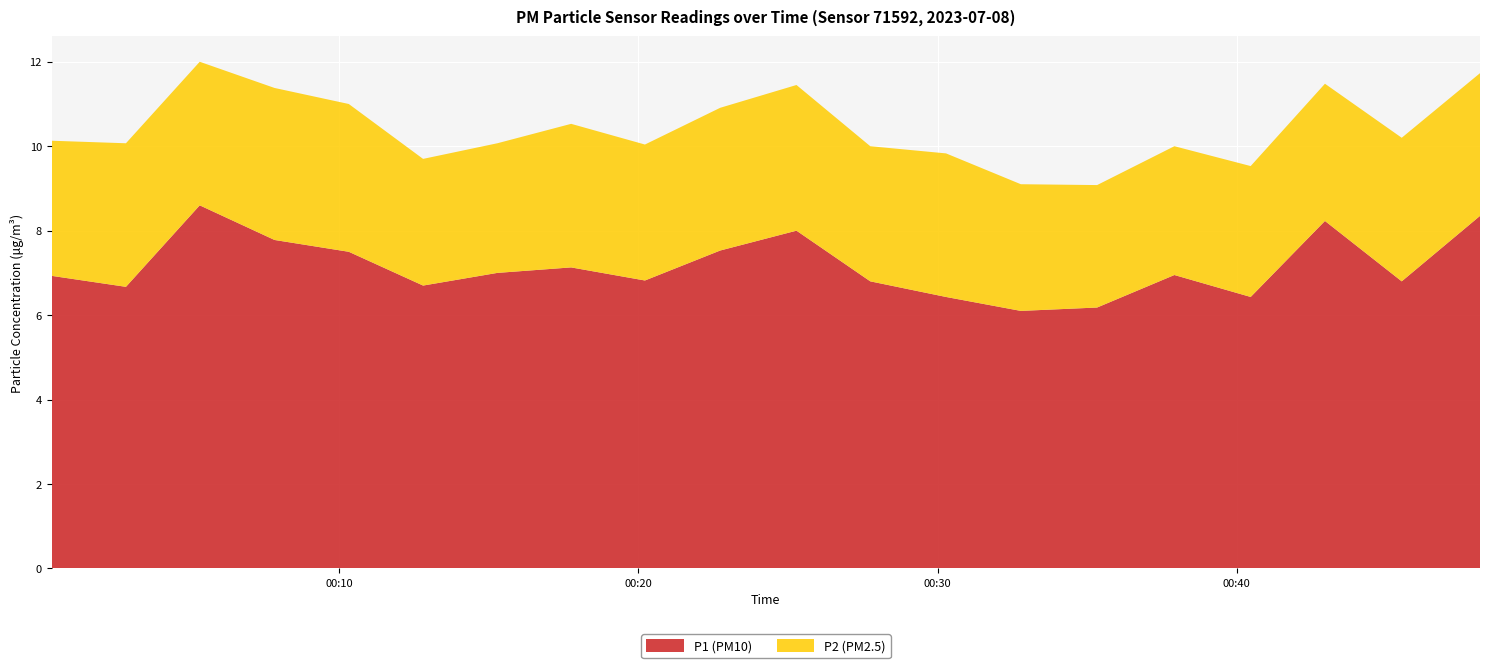

Reading right to left, list all the values displayed in this chart.

P1: 09:30=8.3	09:00=6.8	08:30=8.2	08:00=6.4	07:30=7.0	07:00=6.2	06:30=6.1	06:00=6.4	05:30=6.8	05:00=8.0	04:30=7.5	04:00=6.8	03:30=7.1	03:00=7.0	02:30=6.7	02:00=7.5	01:30=7.8	01:00=8.6	00:30=6.7	00:00=6.9
P2: 09:30=3.4	09:00=3.4	08:30=3.2	08:00=3.1	07:30=3.0	07:00=2.9	06:30=3.0	06:00=3.4	05:30=3.2	05:00=3.5	04:30=3.4	04:00=3.2	03:30=3.4	03:00=3.1	02:30=3.0	02:00=3.5	01:30=3.6	01:00=3.4	00:30=3.4	00:00=3.2